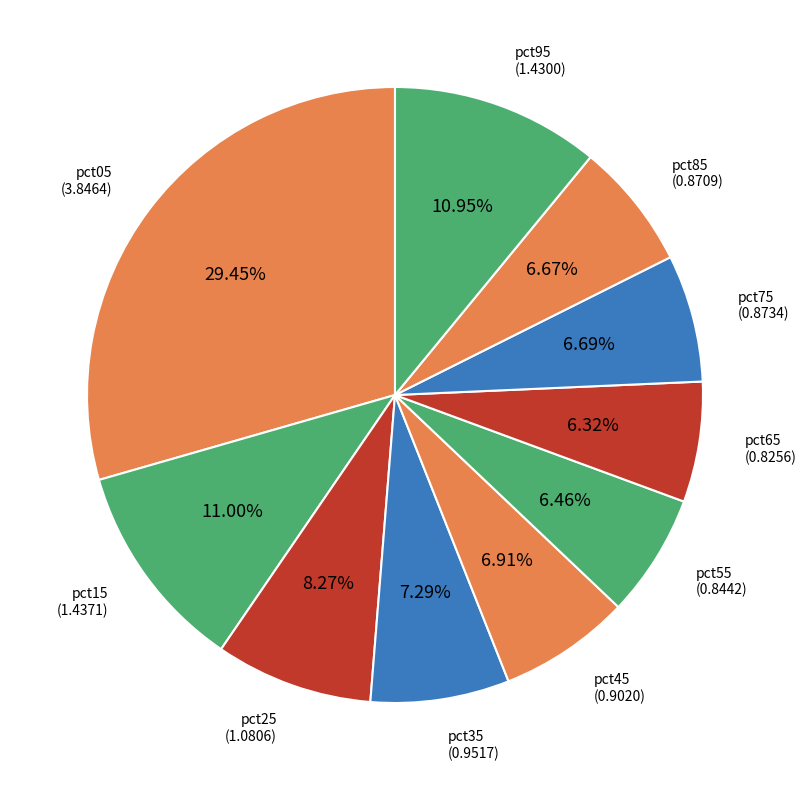

Is it true that pct05 is 29% of the pie?

True